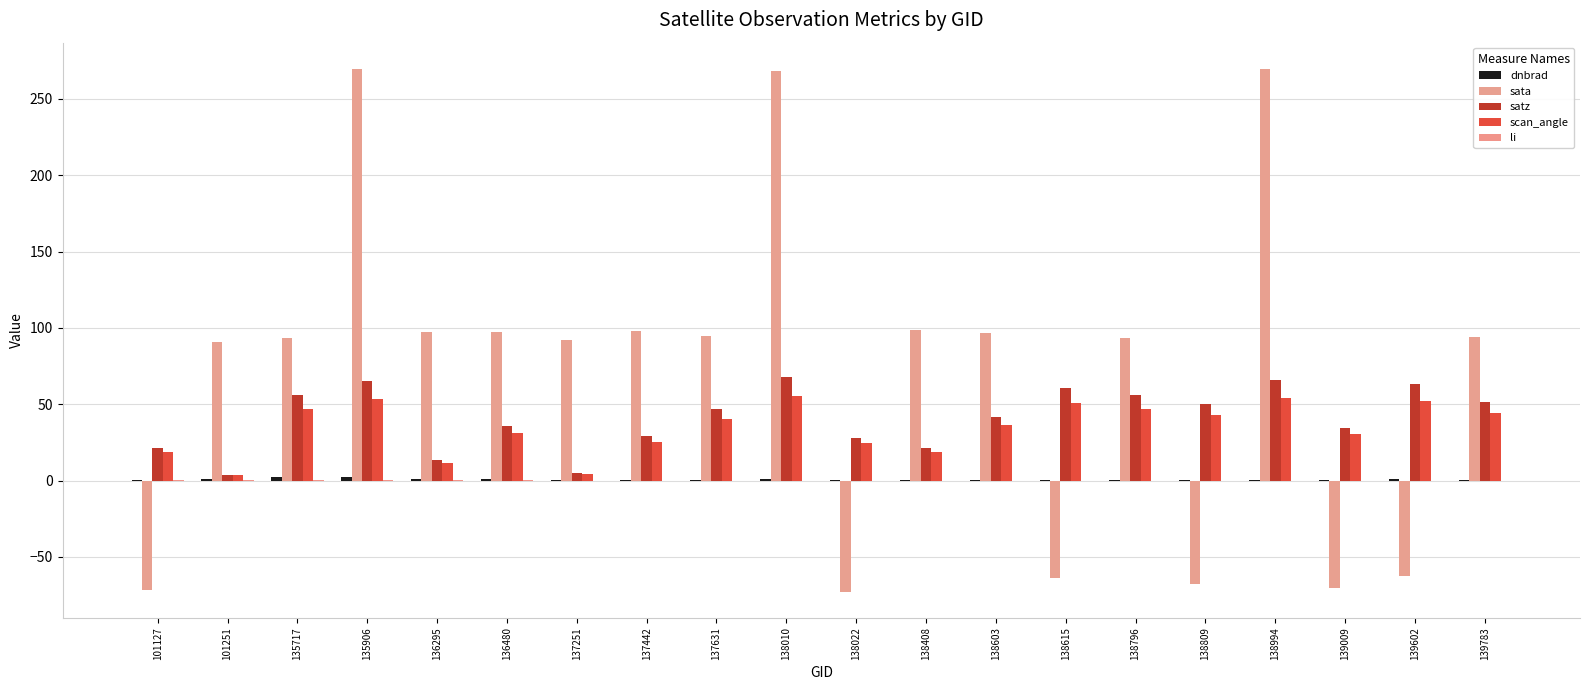

What is the maximum value shown in the chart?

269.7